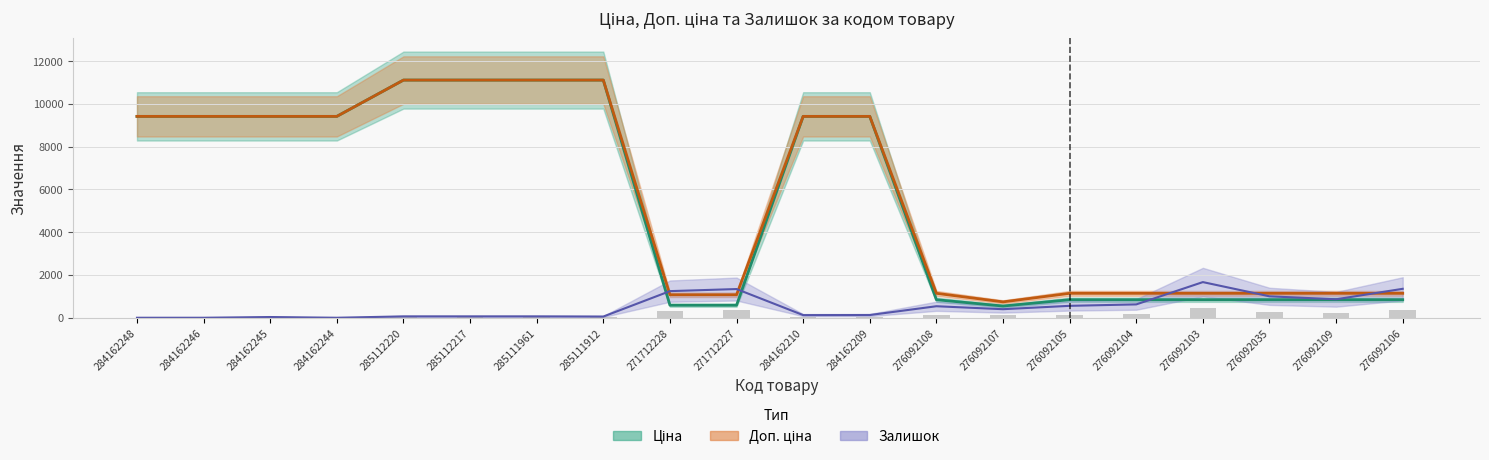

True or false: Ціна has a value of 11113.6 at 285111961.

True